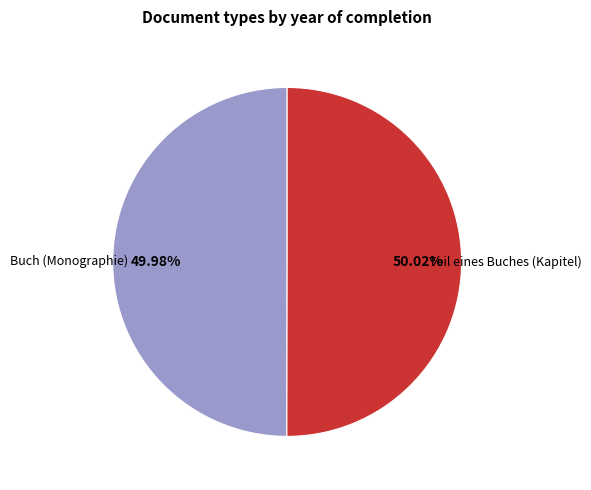

Does any single category account for the majority?

Yes